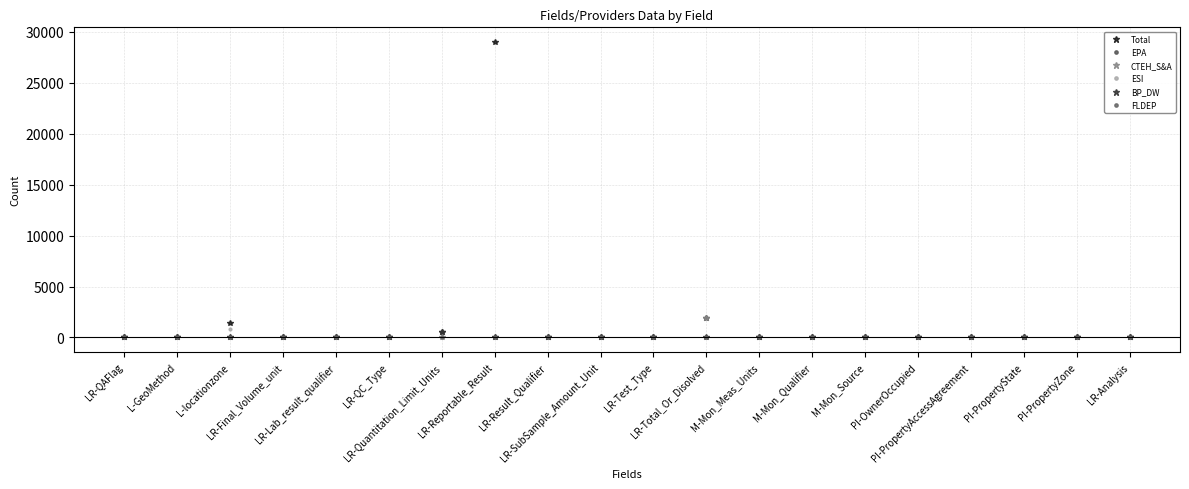

At which category is the sum across all series the highest?

LR-Reportable_Result